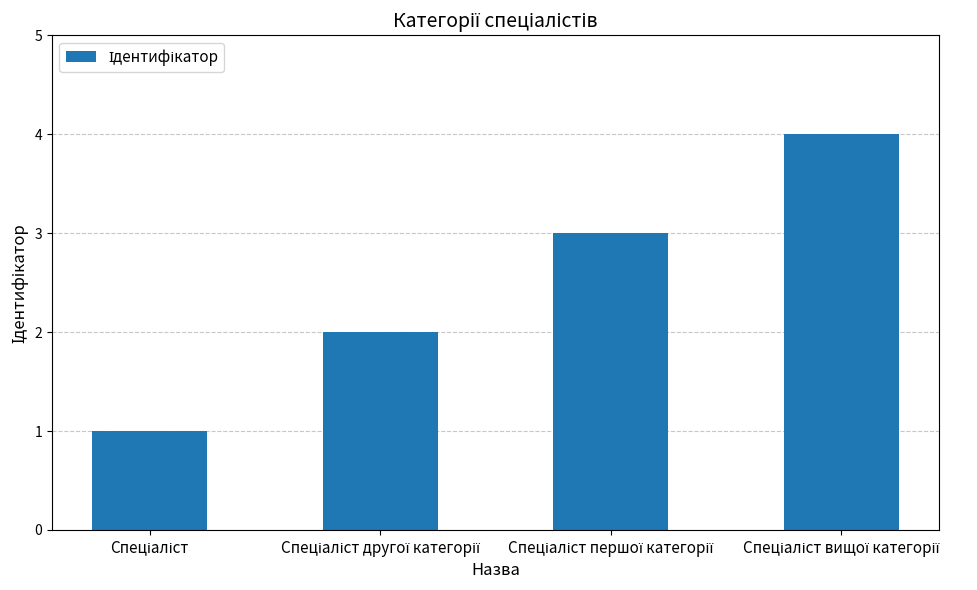

What is the sum of all values?

10